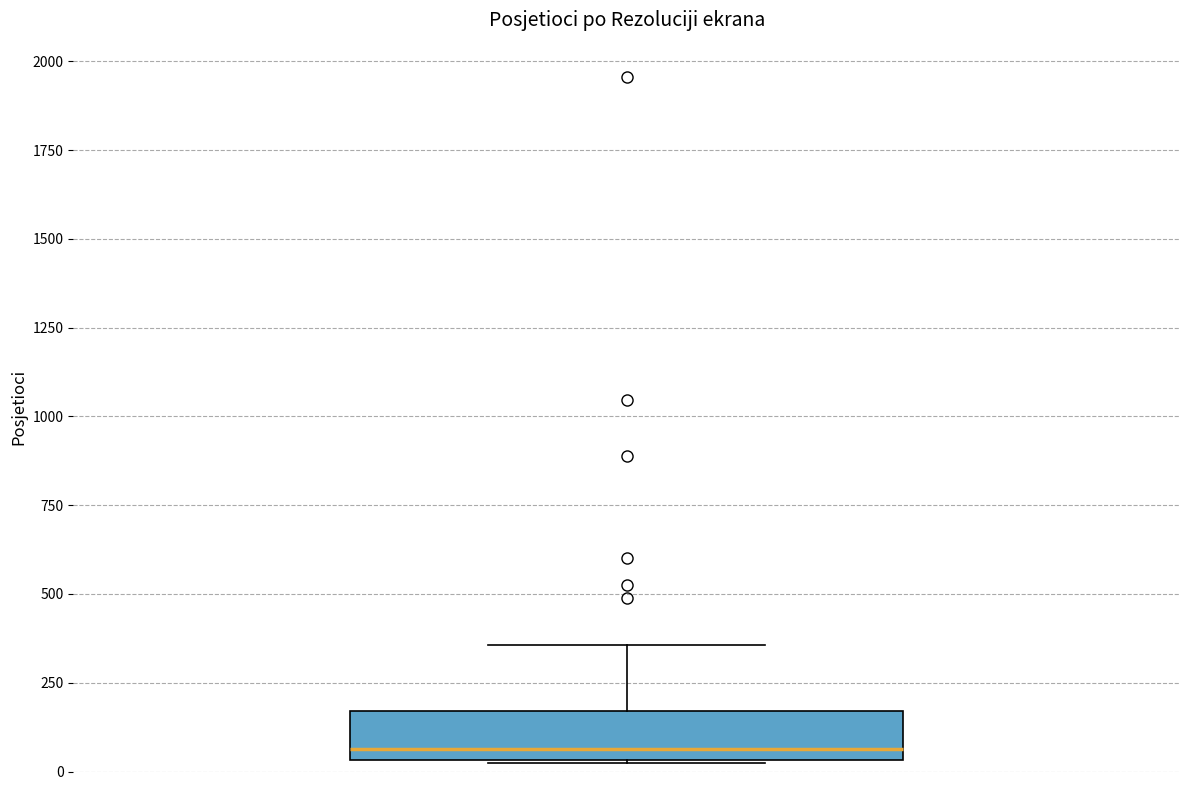

Transcribe this box plot: give where the median line is, the range the box spans, and where the two whiskers end, as read against the y-axis. The values are not printed on the chart, so give them approximately, as read against the axis.

median 50 (just above the box's lower edge), box 50 to 150, whiskers 0 to 350